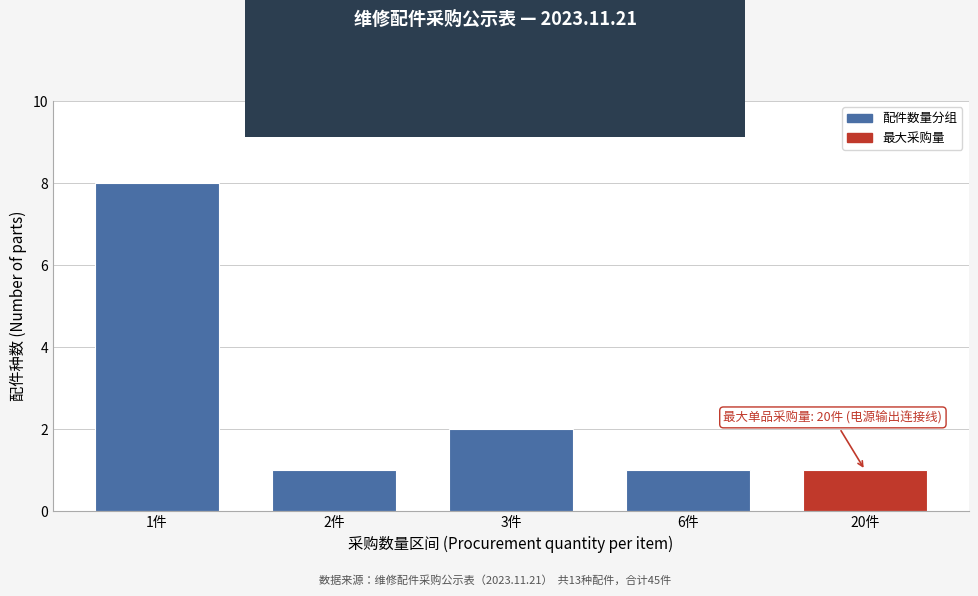

Reading right to left, what are all the values shown in this chart?

1	1	2	1	8